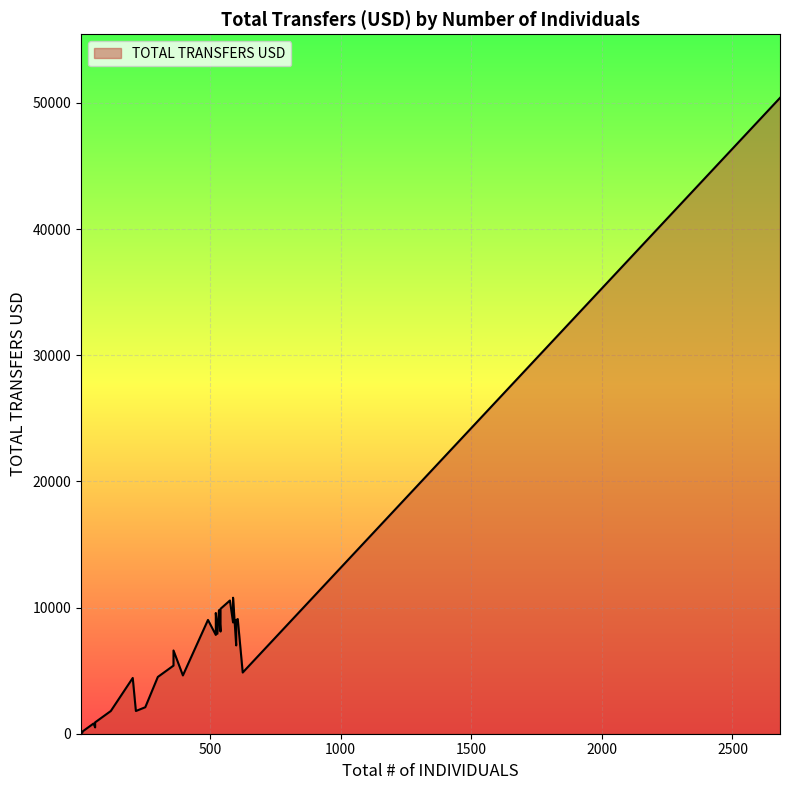

True or false: the data has more than 2 interior local peaks.

True